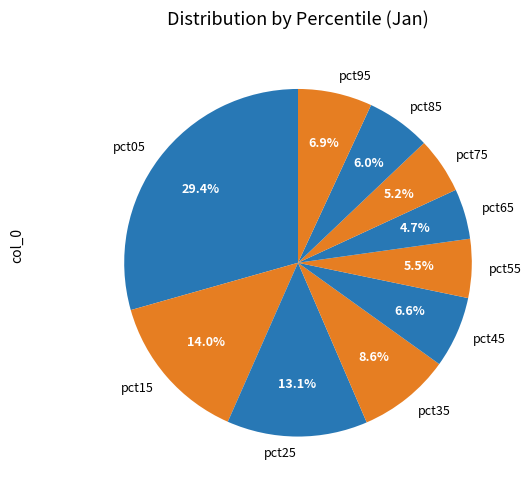

To the nearest percent, what portion does pct15 represent?

14%